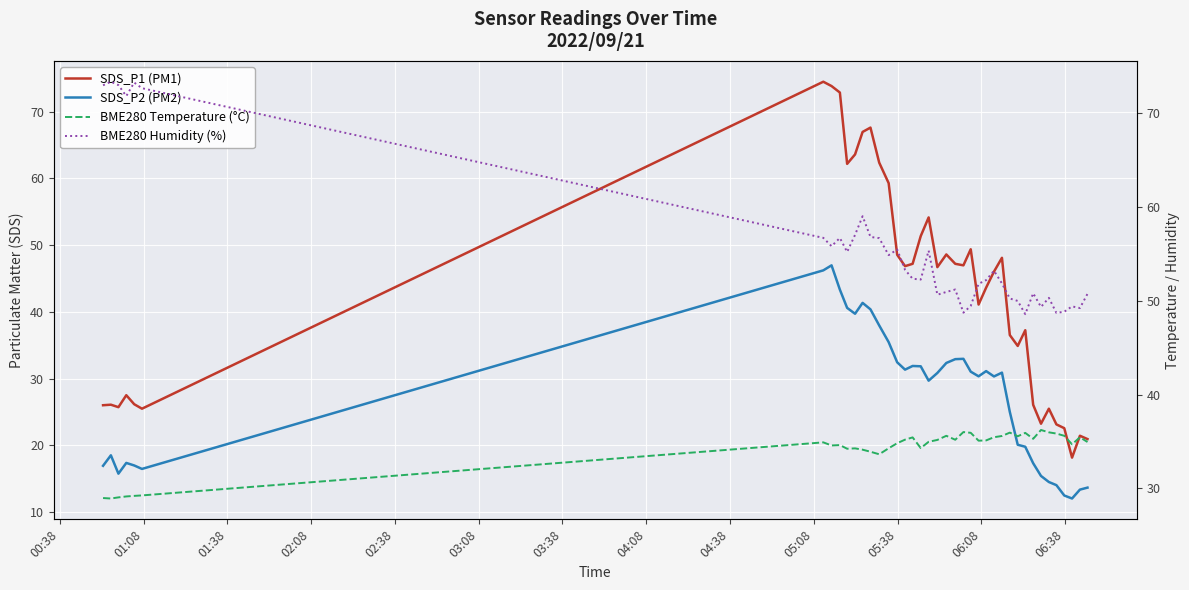

What is the average value of the SDS_P2 (PM2) series?

27.3